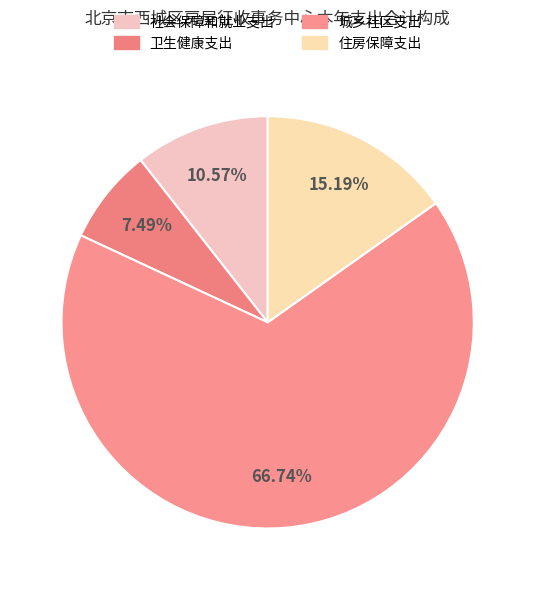

The 社会保障和就业支出 slice represents 11% of the pie. True or false?

True